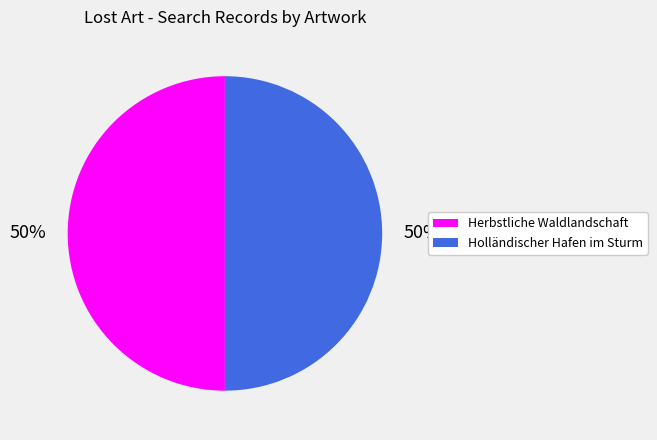

What is the ratio of the value at Holländischer Hafen im Sturm to the value at Herbstliche Waldlandschaft?

1.0